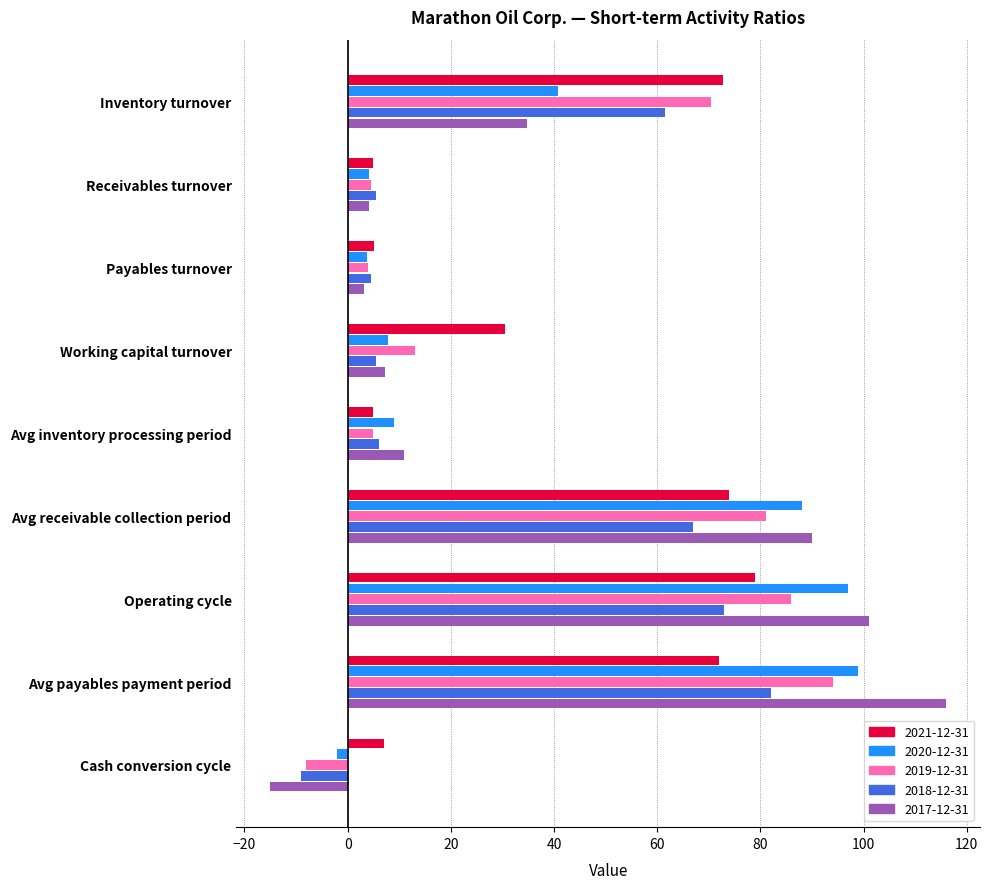

Where is 2020-12-31 nearest to the value 48?

Inventory turnover